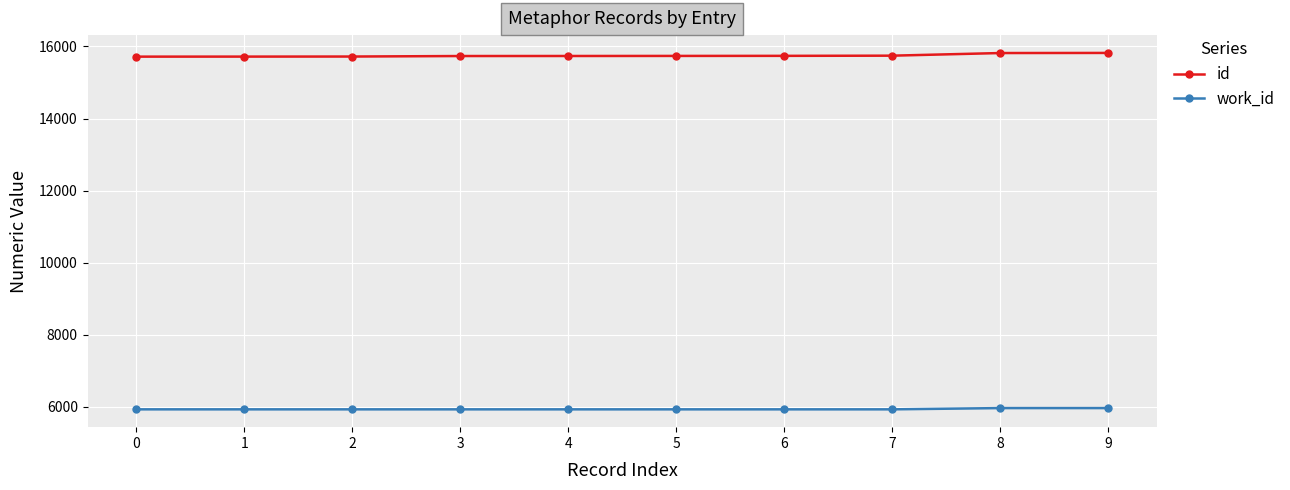

What is the total value across all series at 0?

21643